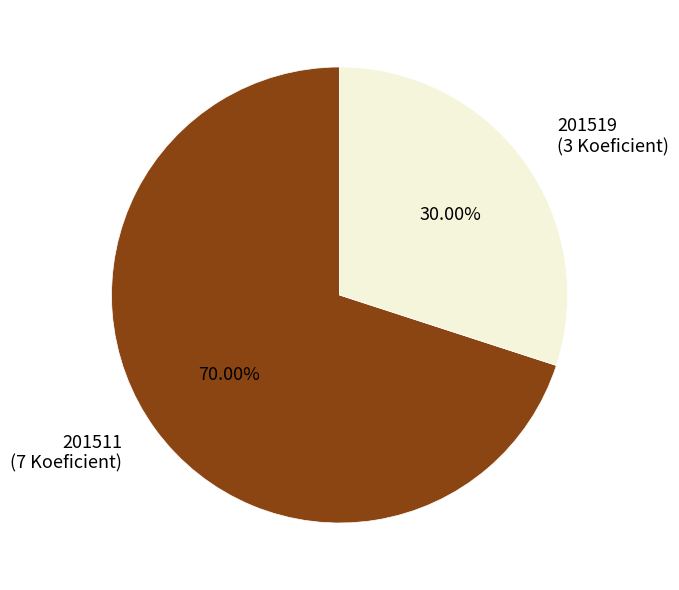

How many segments does this pie chart have?

2